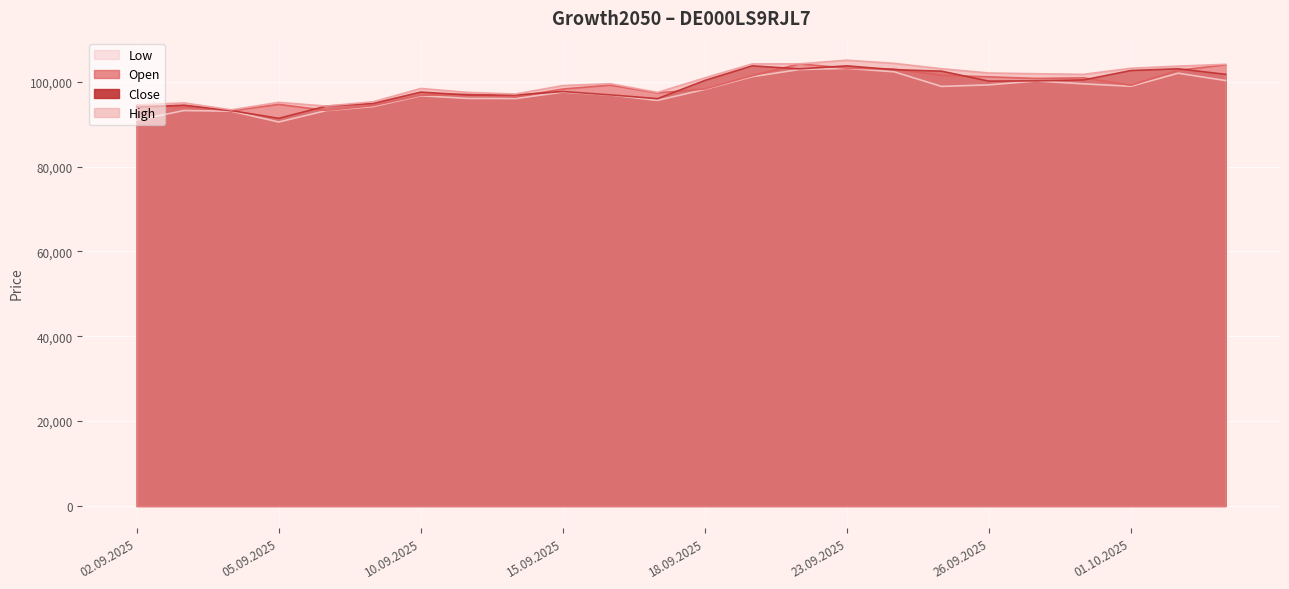

Which series has the largest total across all categories?

High